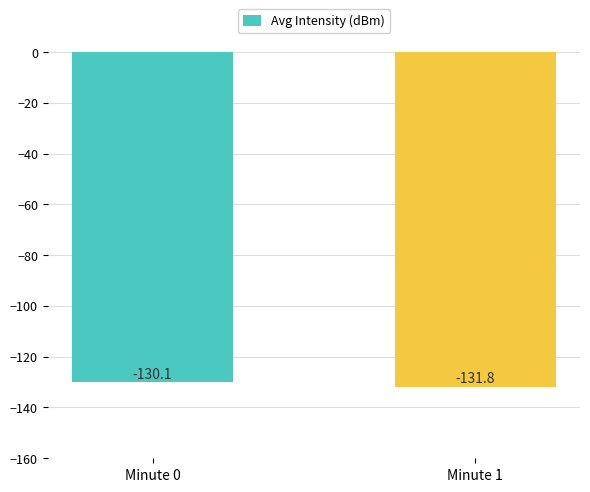

Are the bars grouped side by side (vs. stacked)?

No